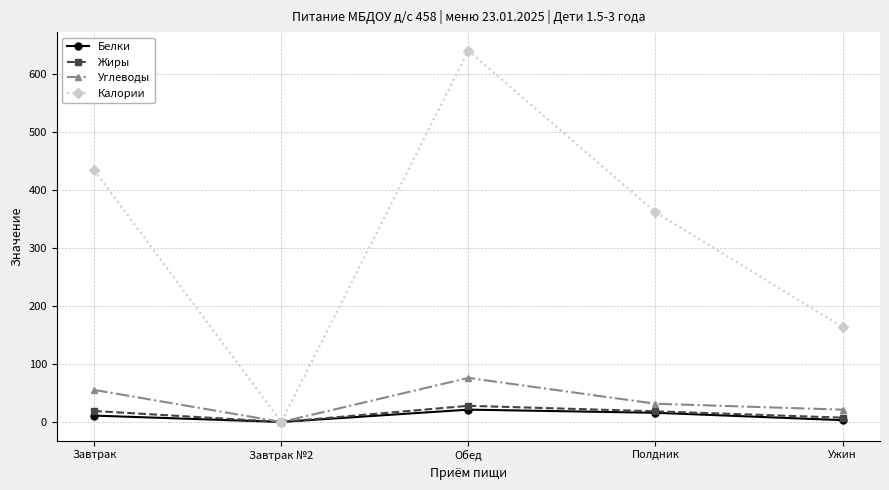

What is the difference between the maximum and minimum values in the Жиры series?

27.8